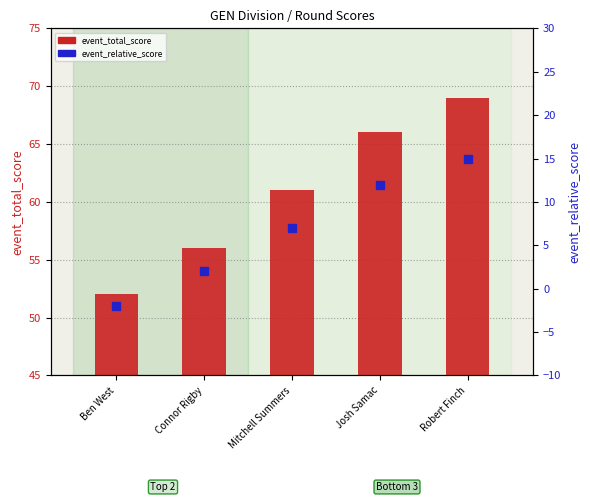

What is the smallest value displayed?

-2